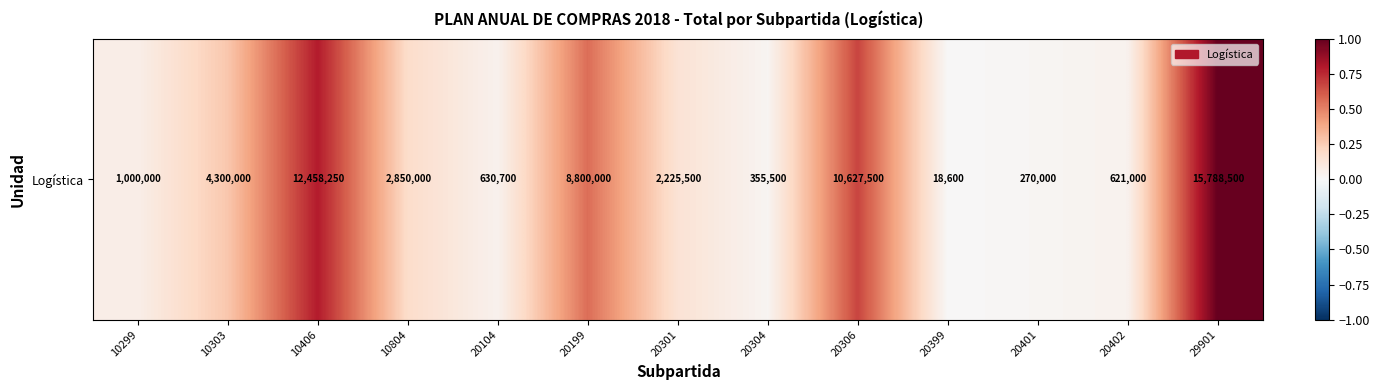

Reading left to right, transcribe all the data shown in this chart.

0.1	0.3	0.8	0.2	0.0	0.6	0.1	0.0	0.7	0.0	0.0	0.0	1.0